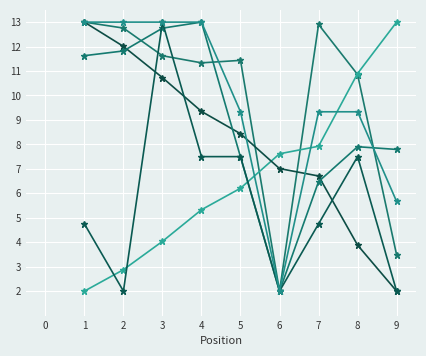

How many lines are shown in the chart?

6